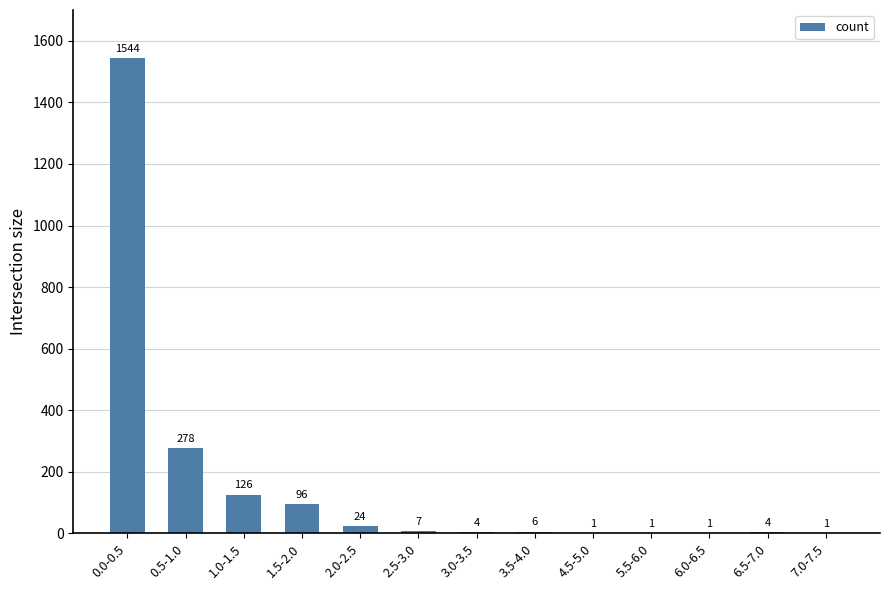

What is the greatest value displayed?

1544